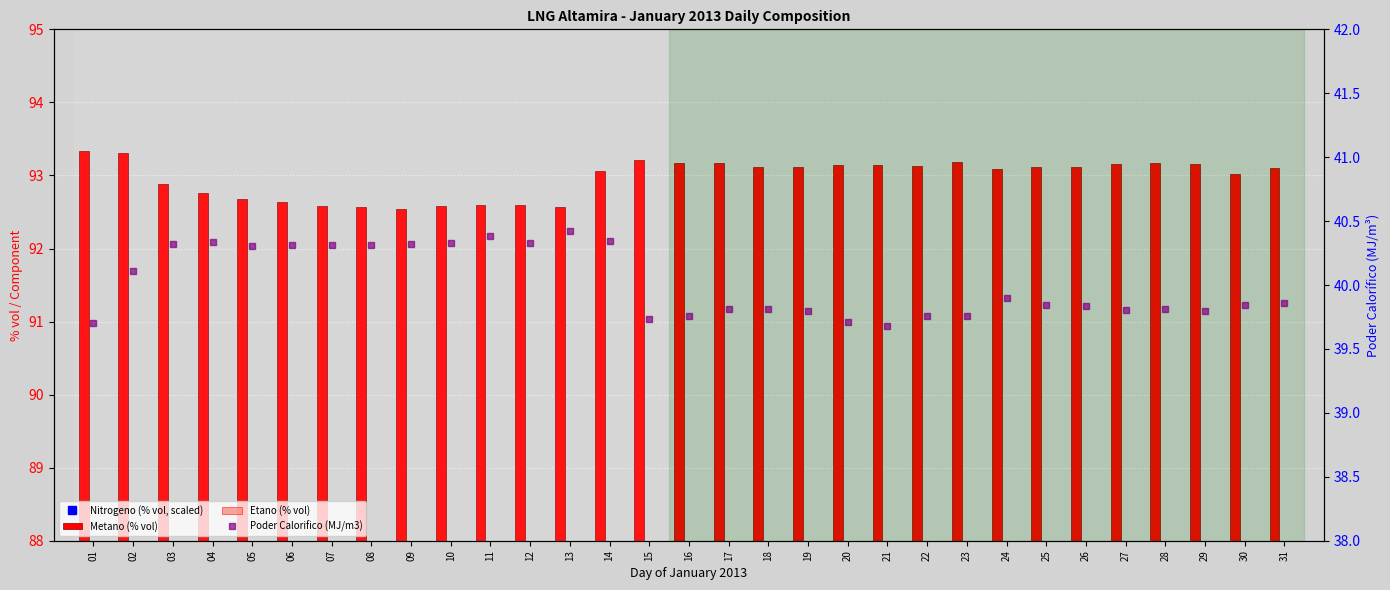

Between 16 and 18, which series saw the biggest shift?

Nitrogeno (% vol, scaled)